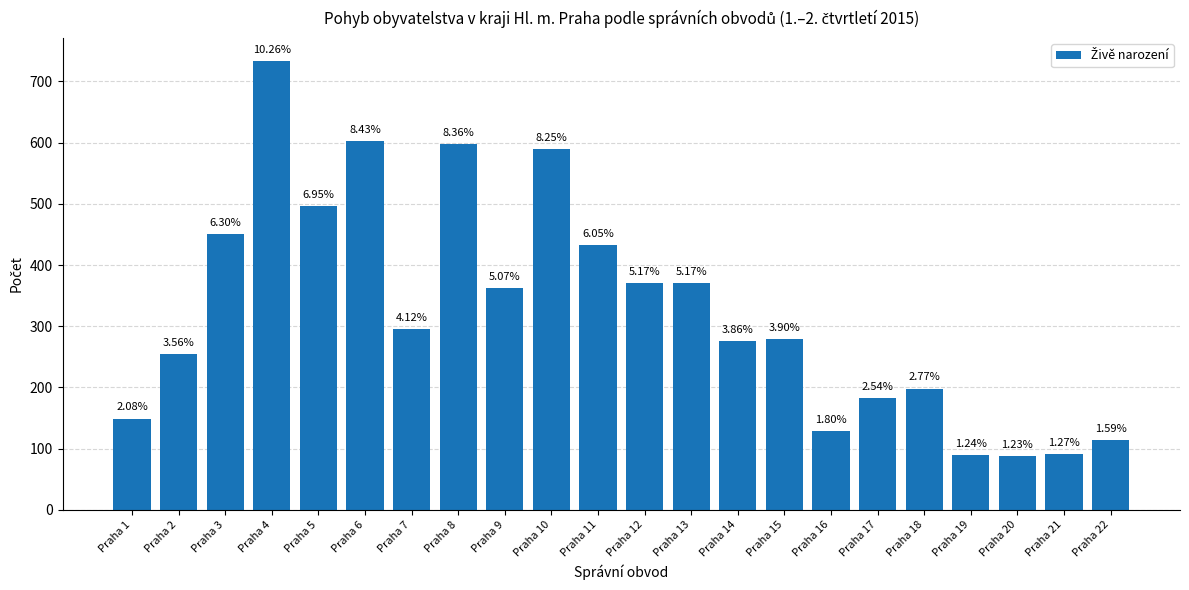

Rank the categories by value from lowest to highest.

Praha 20, Praha 19, Praha 21, Praha 22, Praha 16, Praha 1, Praha 17, Praha 18, Praha 2, Praha 14, Praha 15, Praha 7, Praha 9, Praha 12, Praha 13, Praha 11, Praha 3, Praha 5, Praha 10, Praha 8, Praha 6, Praha 4